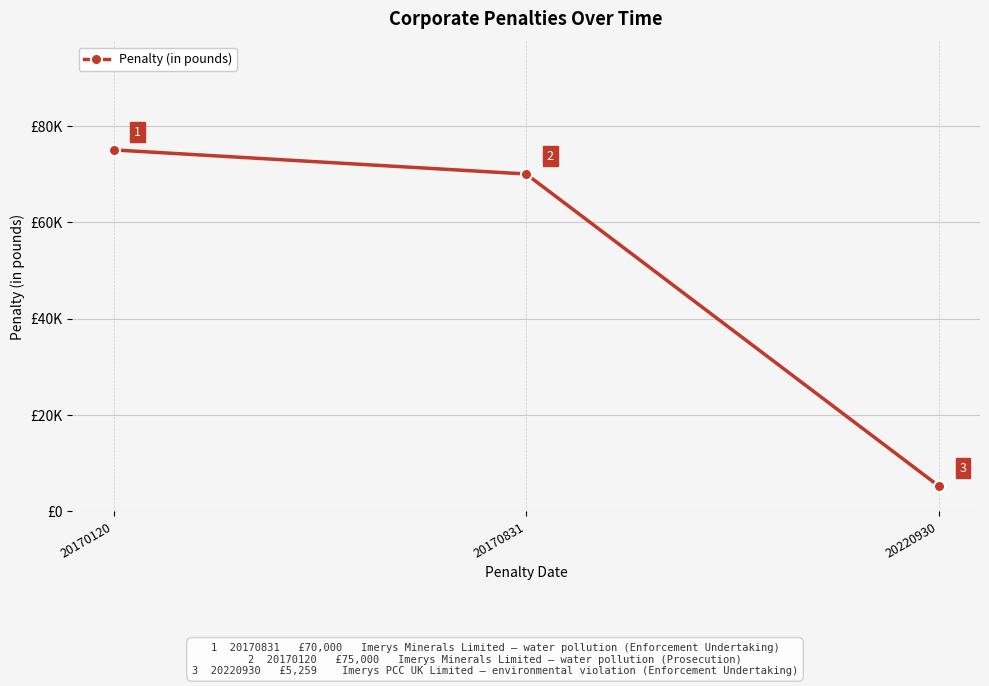

Rank the categories by value from lowest to highest.

20220930, 20170831, 20170120